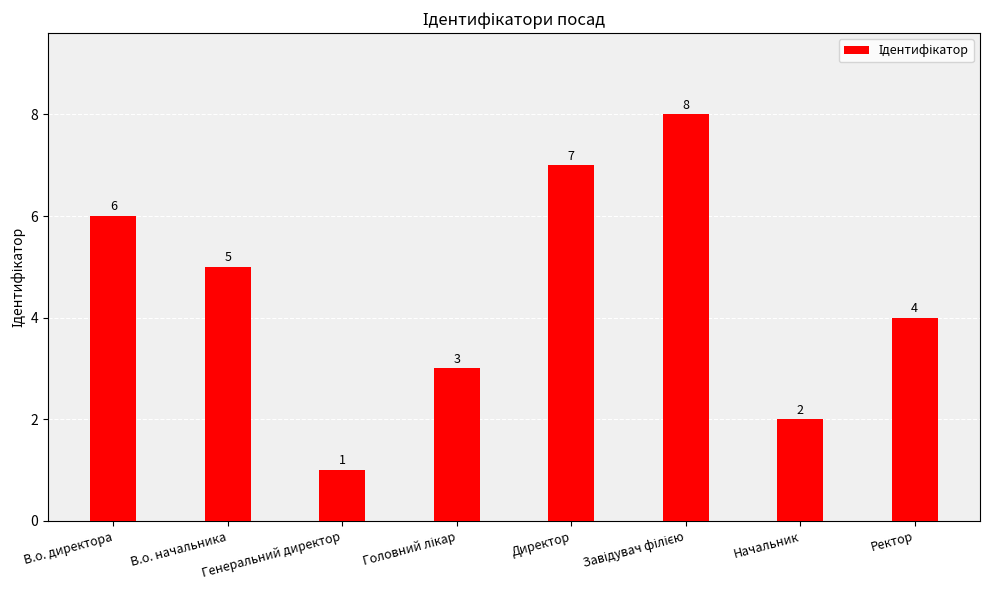

What position from the left is Ректор?

8